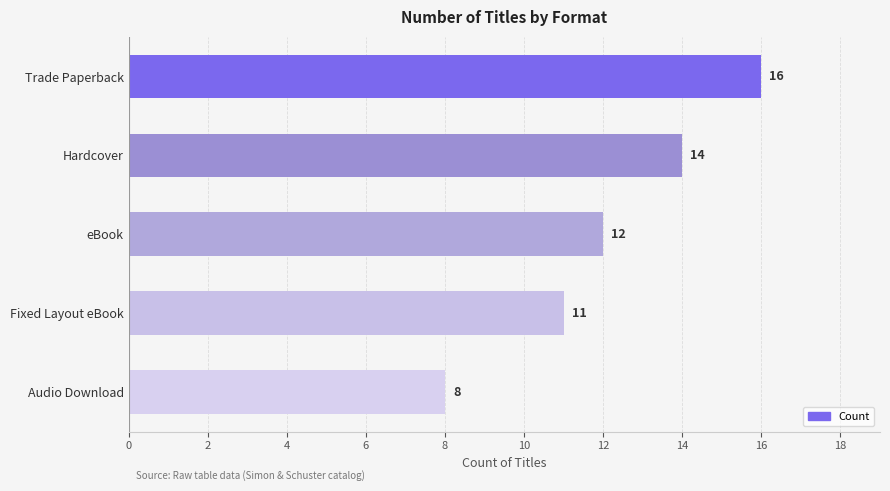

What is the change in value from Trade Paperback to Audio Download?

-8